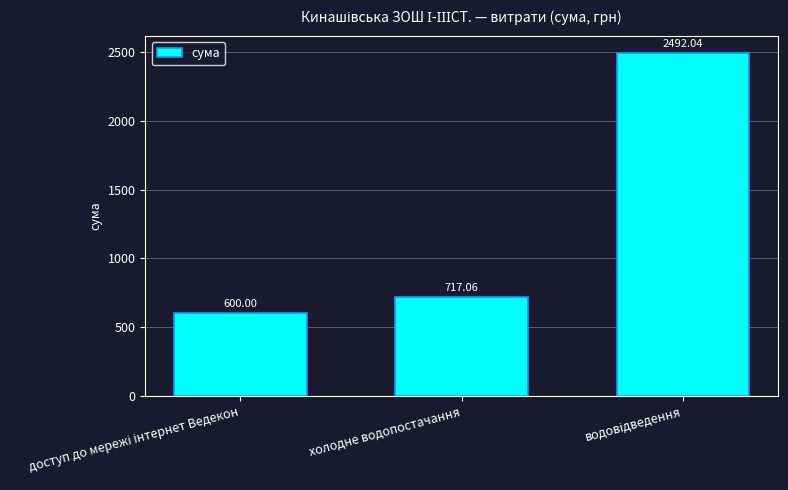

Does the chart contain any negative values?

No